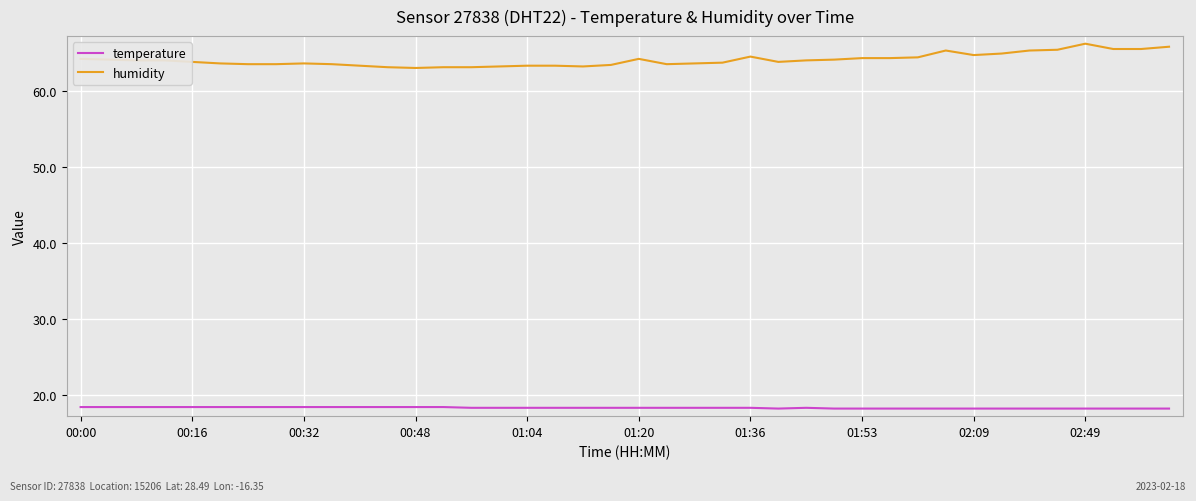

True or false: humidity and temperature cross at least once.

False